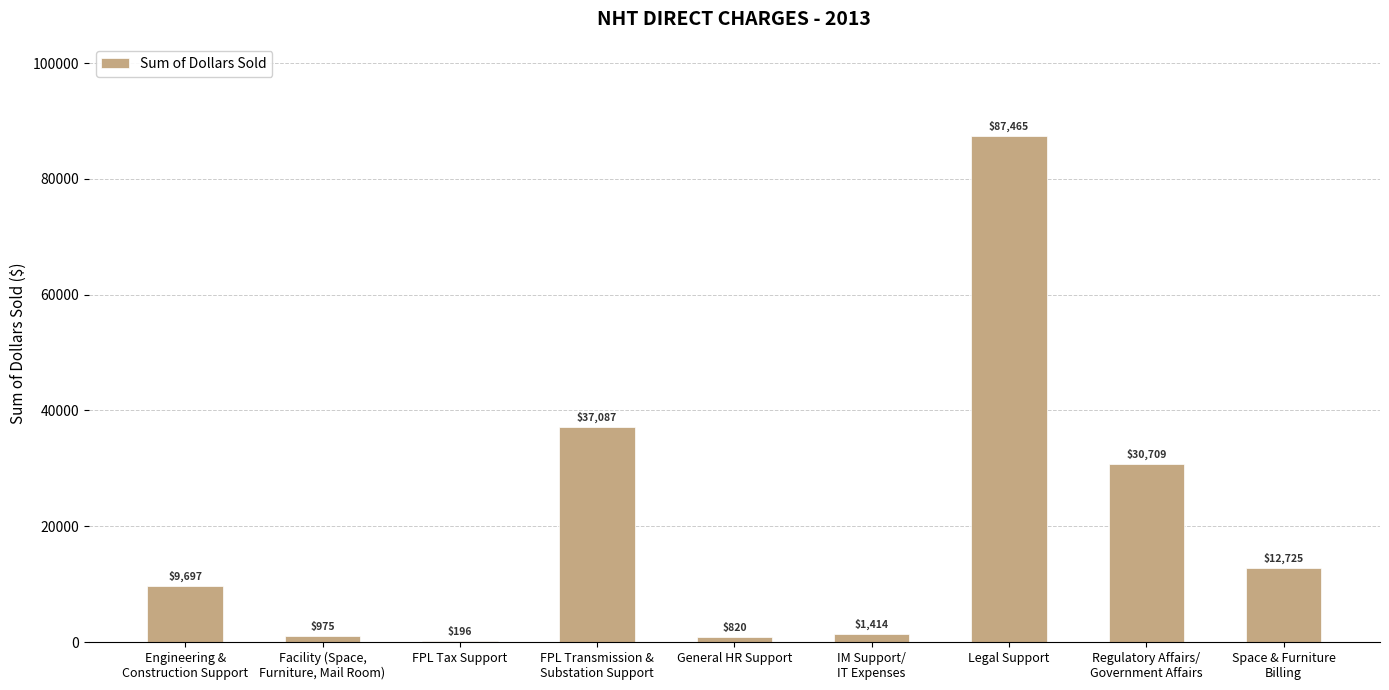

The chart shows a value of 13403.6 at Engineering &
Construction Support. True or false?

False